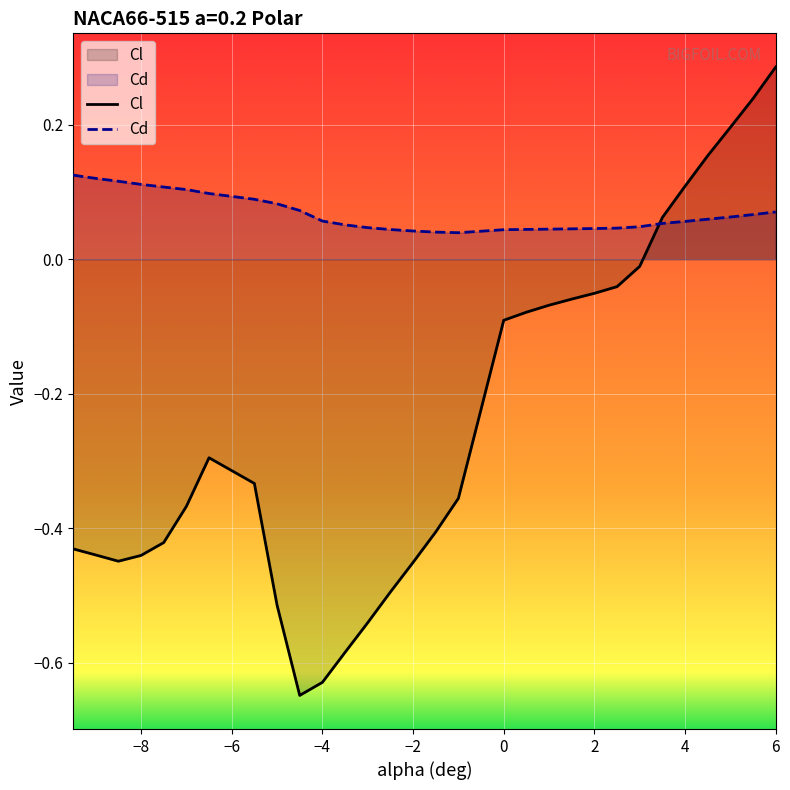

Reading right to left, list all the values displayed in this chart.

Cl: 0.3	0.2	0.2	0.2	0.1	0.1	-0.0	-0.0	-0.1	-0.1	-0.1	-0.1	-0.1	-0.4	-0.4	-0.5	-0.5	-0.5	-0.6	-0.6	-0.6	-0.5	-0.3	-0.3	-0.4	-0.4	-0.4	-0.4	-0.4	-0.4
Cd: 0.1	0.1	0.1	0.1	0.1	0.1	0.0	0.0	0.0	0.0	0.0	0.0	0.0	0.0	0.0	0.0	0.0	0.0	0.1	0.1	0.1	0.1	0.1	0.1	0.1	0.1	0.1	0.1	0.1	0.1